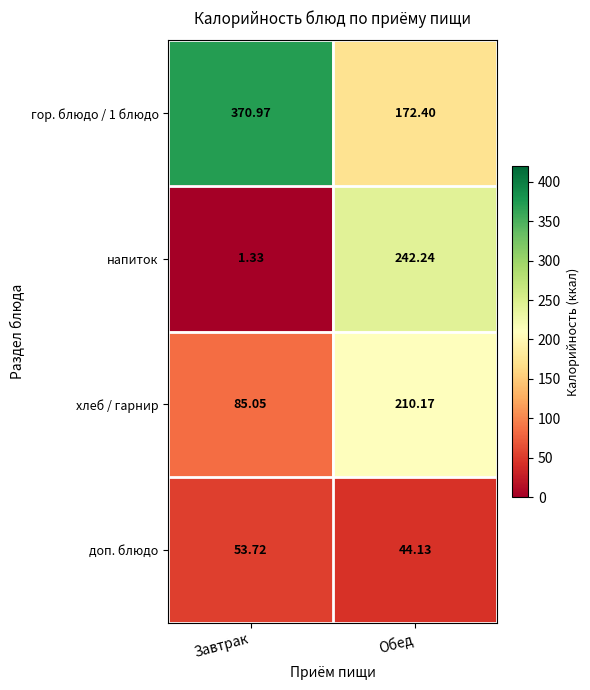

At which category does the chart reach its minimum across all series?

Завтрак